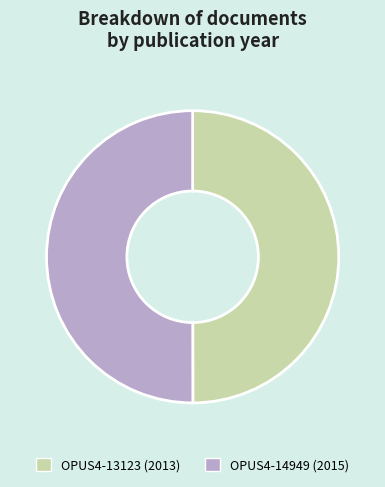

The OPUS4-13123 slice represents 36% of the pie. True or false?

False